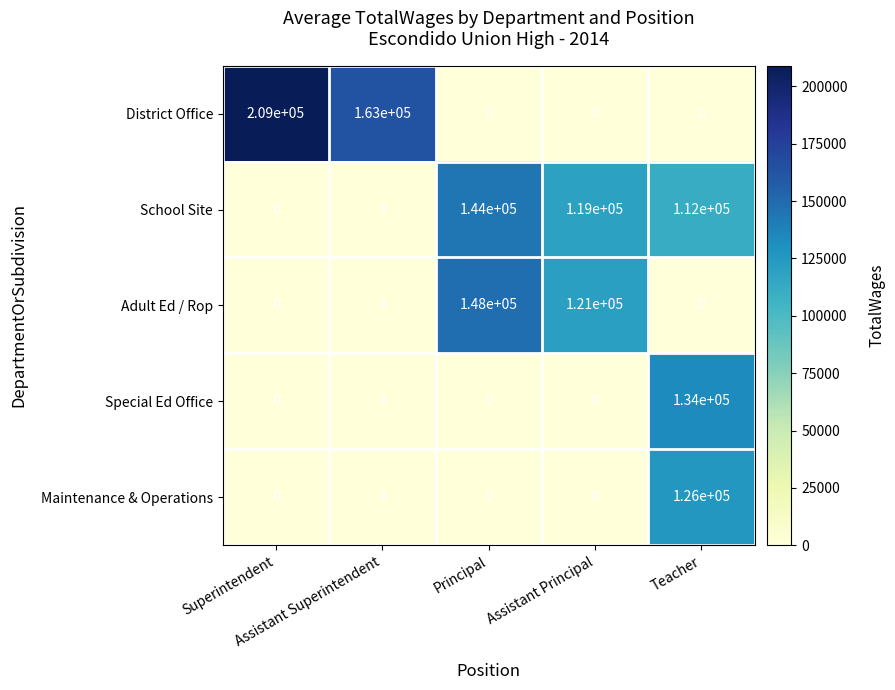

At which category is the sum across all series the highest?

Teacher